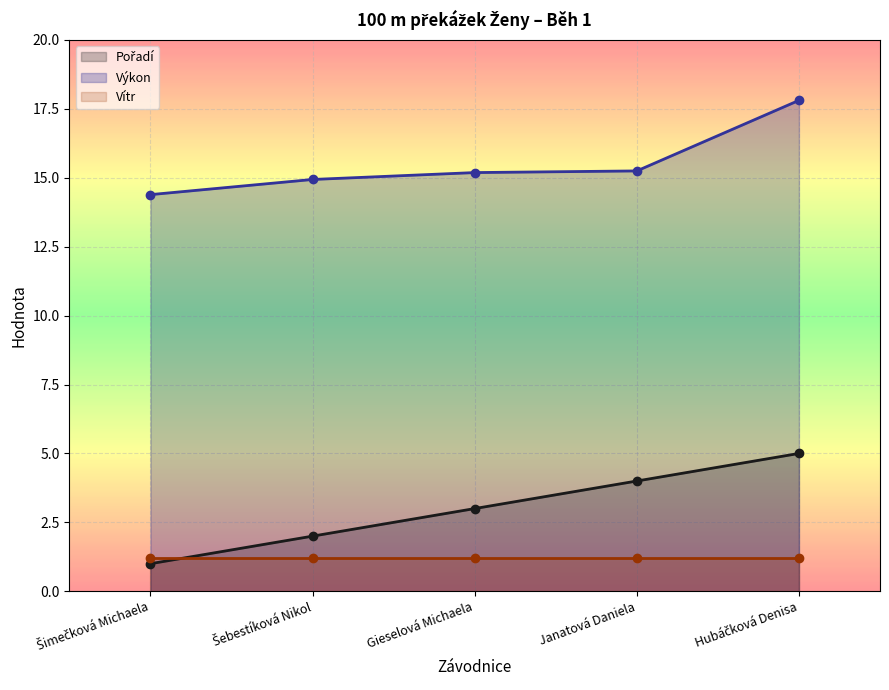

List the labels in order of Pořadí value, largest first.

Hubáčková Denisa, Janatová Daniela, Gieselová Michaela, Šebestíková Nikol, Šimečková Michaela